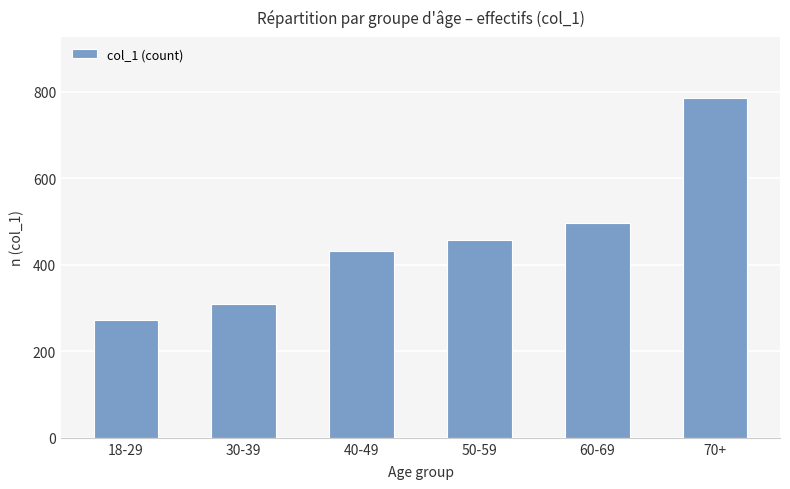

How many data points does each series have?

6